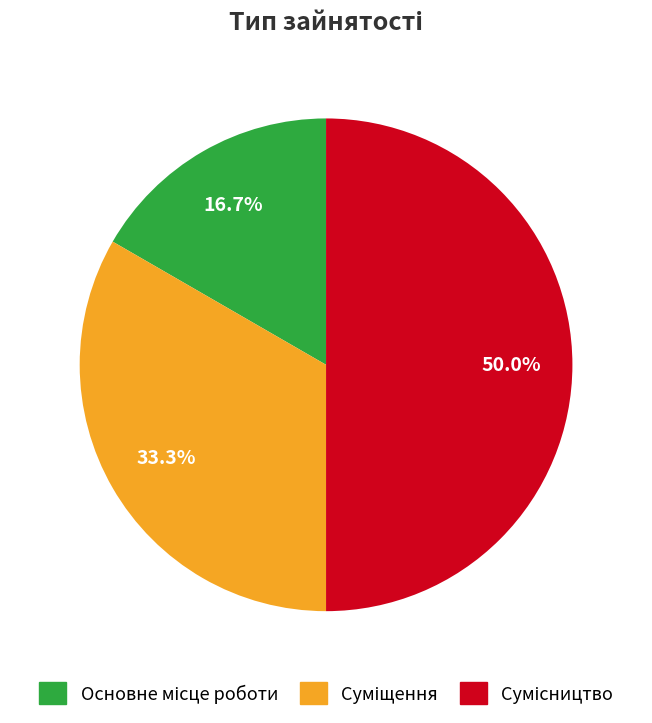

To the nearest percent, what portion does Суміщення represent?

33%